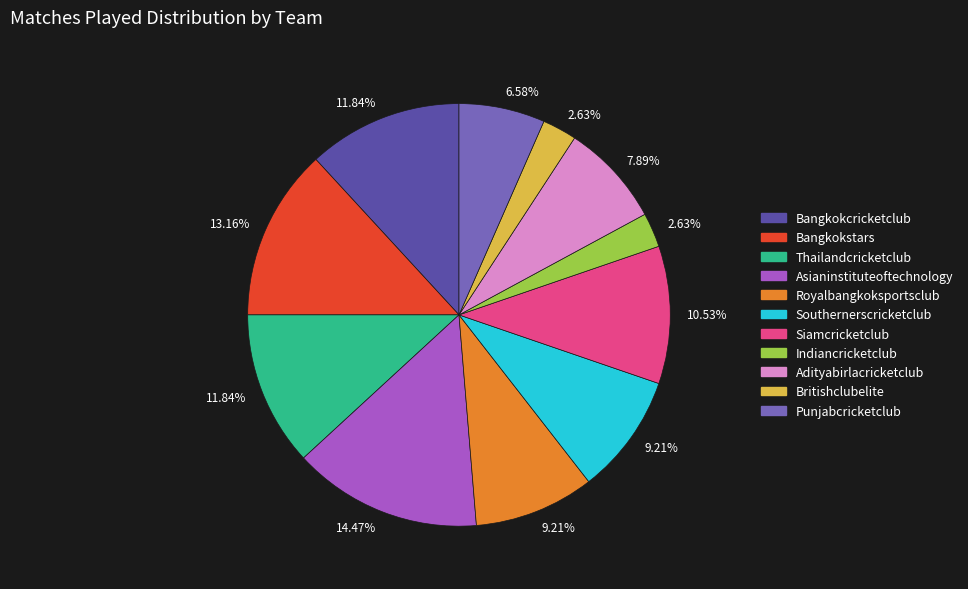

Does any single category account for the majority?

No